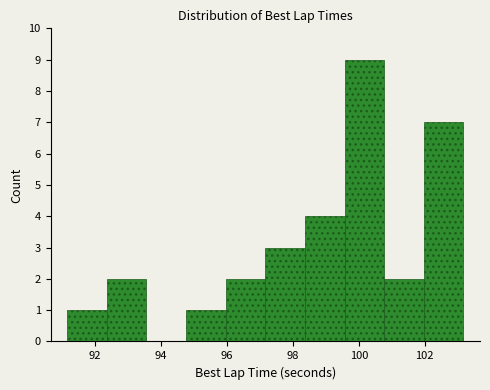

Reading left to right, transcribe this chart: for each bar, give the range it covers on the x-axis and its height. Neither the bar edges nor the heights are printed on the chart, so give them approximately, as read against the axes.

91.2 to 92.4: 1
92.4 to 93.6: 2
93.6 to 94.8: 0
94.8 to 96.0: 1
96.0 to 97.2: 2
97.2 to 98.4: 3
98.4 to 99.6: 4
99.6 to 100.8: 9
100.8 to 102.0: 2
102.0 to 103.2: 7